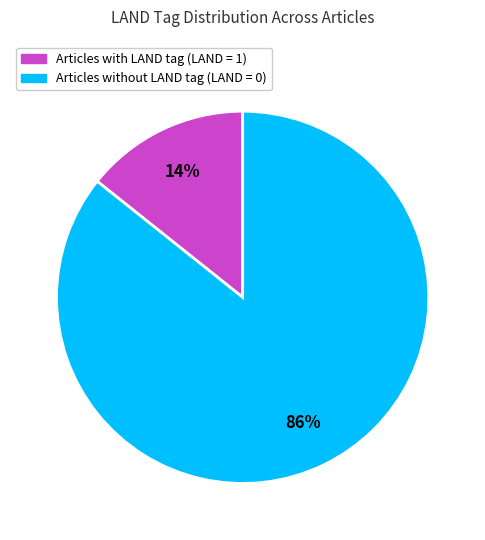

To the nearest percent, what is the average slice percentage?

50%